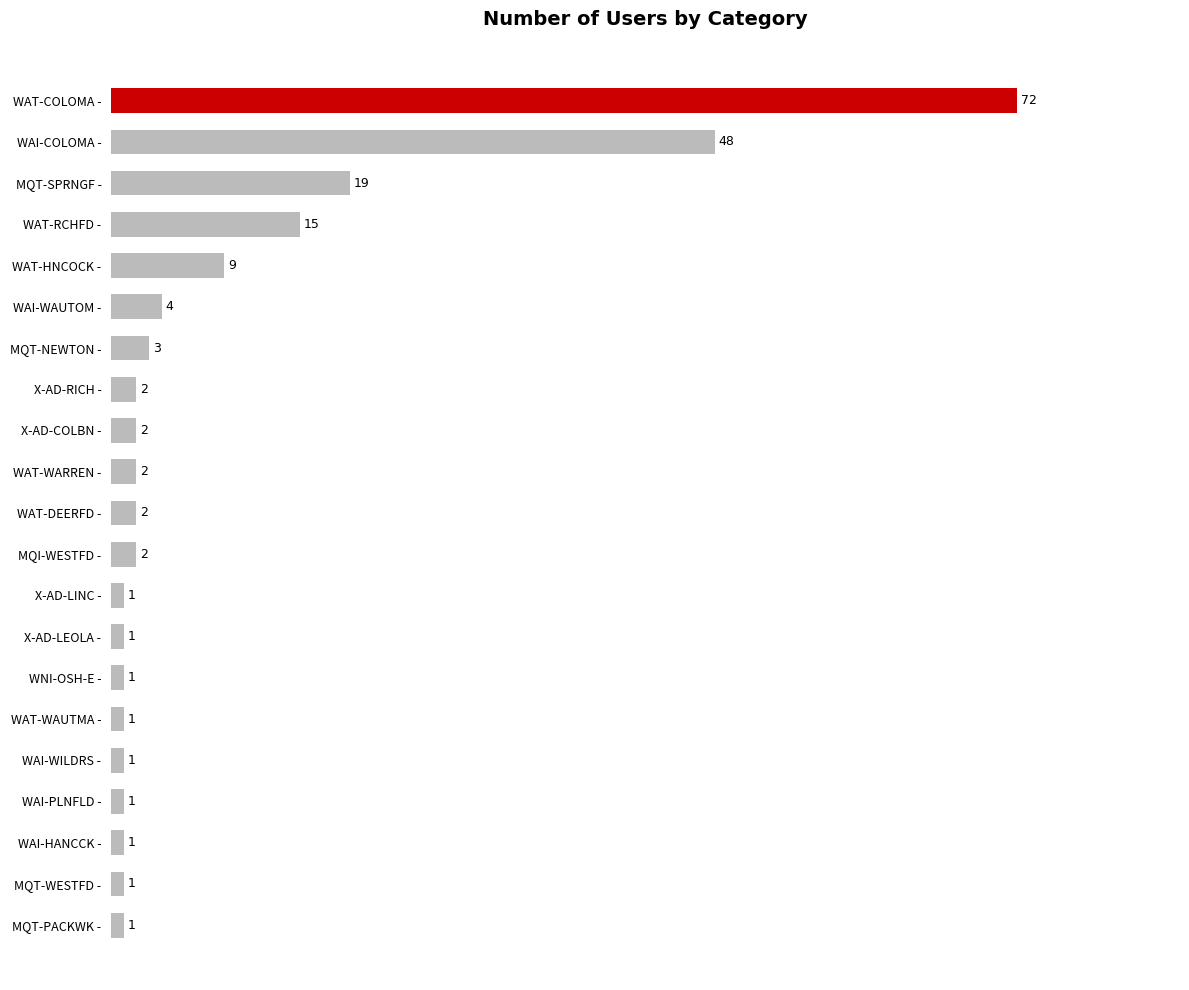

At which label is the value closest to 36?

WAI-COLOMA -